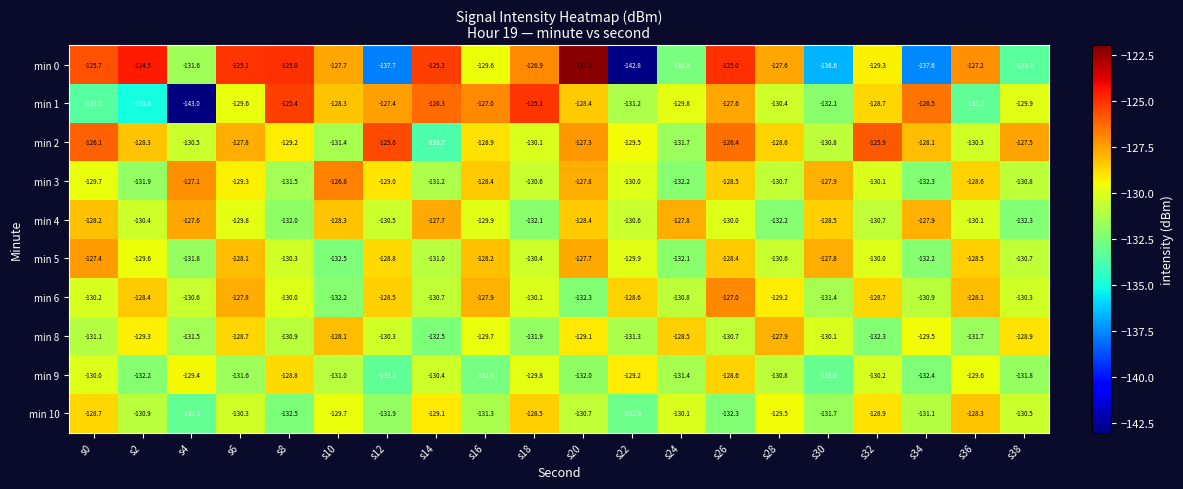

The value of min 4 at s6 is -129.8. True or false?

True